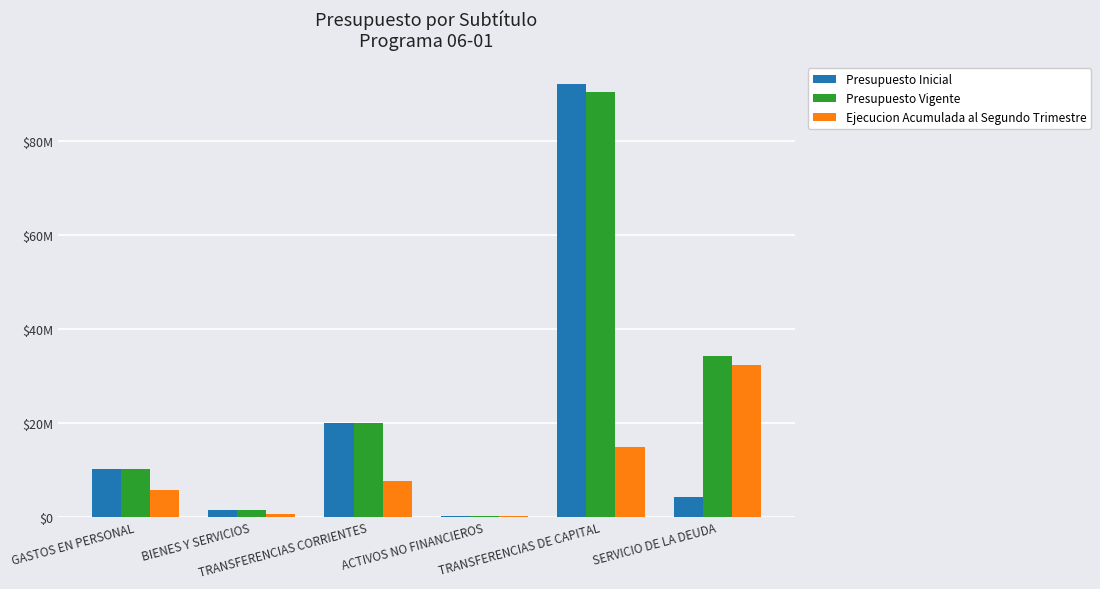

What is the sum of all Presupuesto Vigente values?

156237750